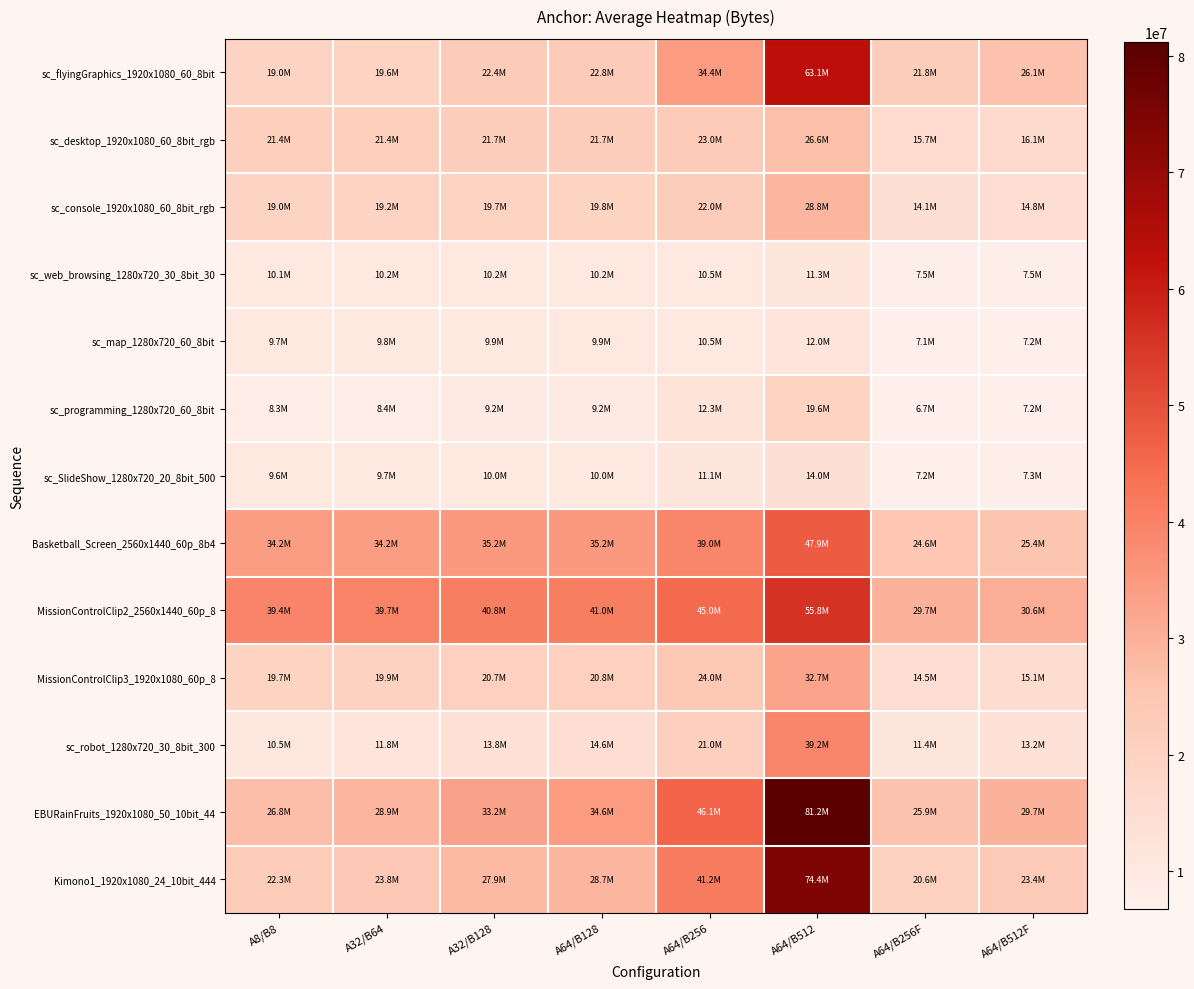

Which series has the largest range (max minus min)?

EBURainFruits_1920x1080_50_10bit_44